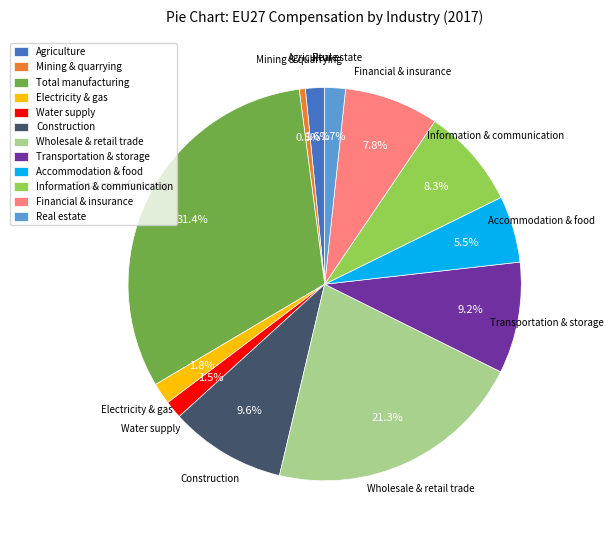

To the nearest percent, what is the combined percentage of Agriculture and Electricity & gas?

3%